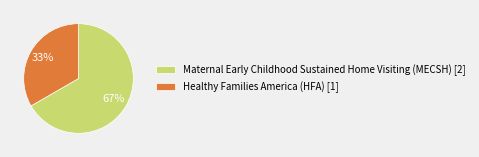

Which category has the biggest portion of the pie?

Maternal Early Childhood Sustained Home Visiting (MECSH)